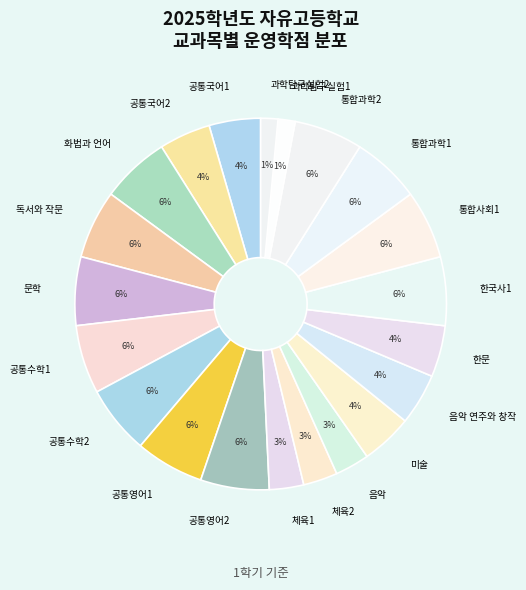

Is 화법과 언어 the majority of the pie?

No